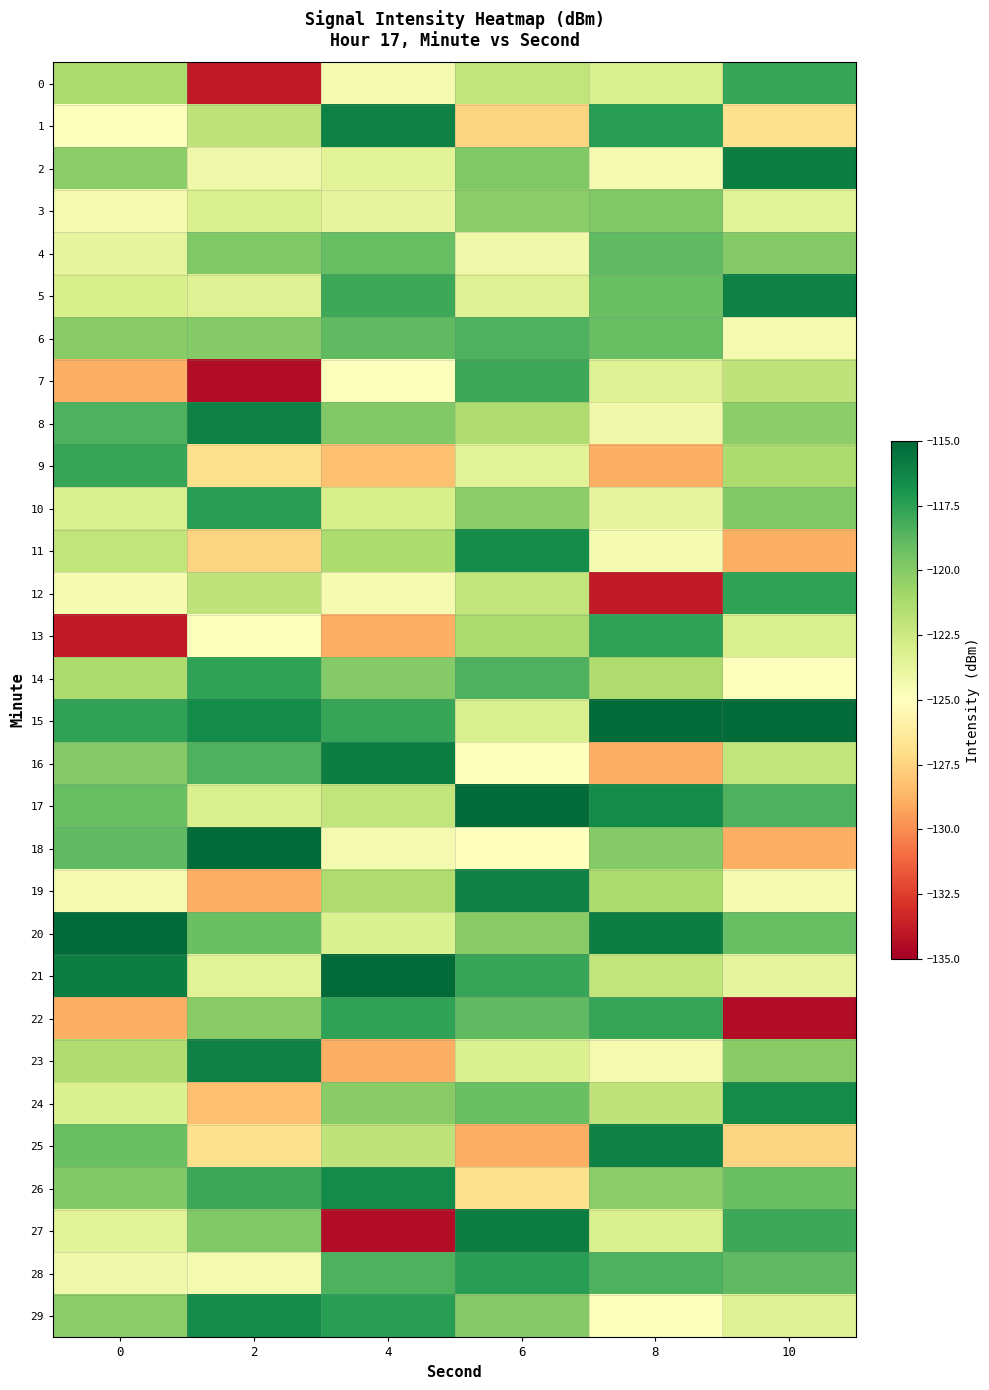

Which label corresponds to the smallest value in the chart?

2